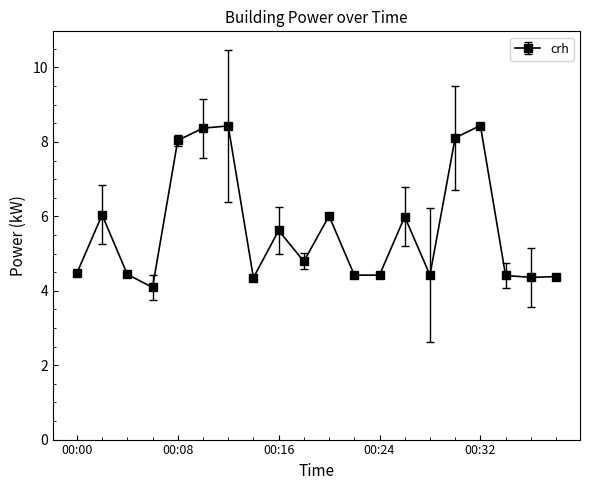

What is the value of the 17th point from the left?

8.4